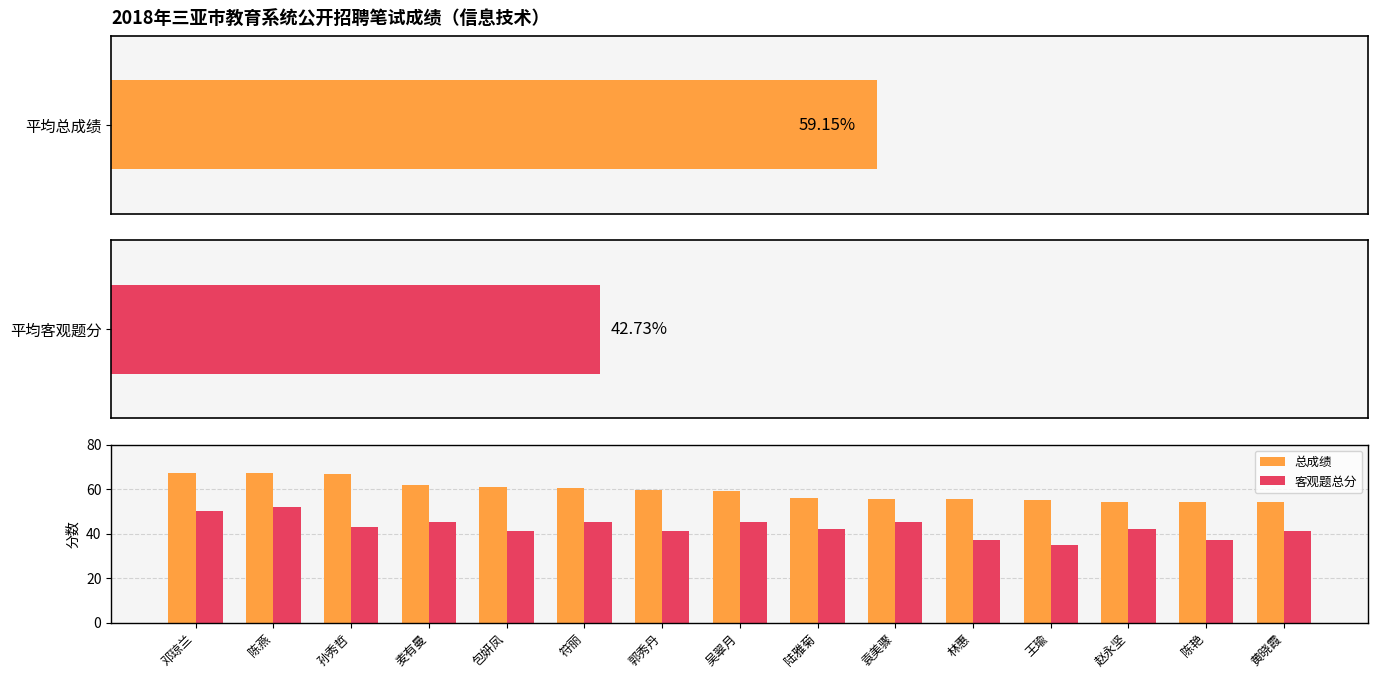

Which series changed the most between 孙秀哲 and 王瑜?

总成绩